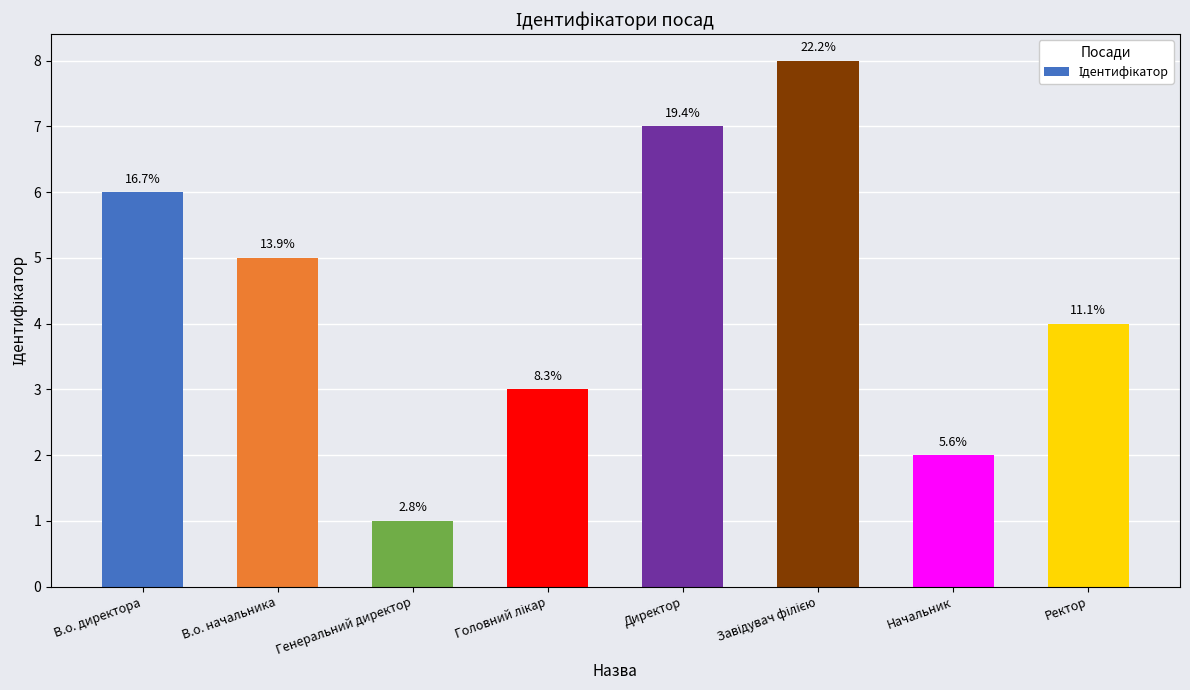

Does the chart contain any negative values?

No